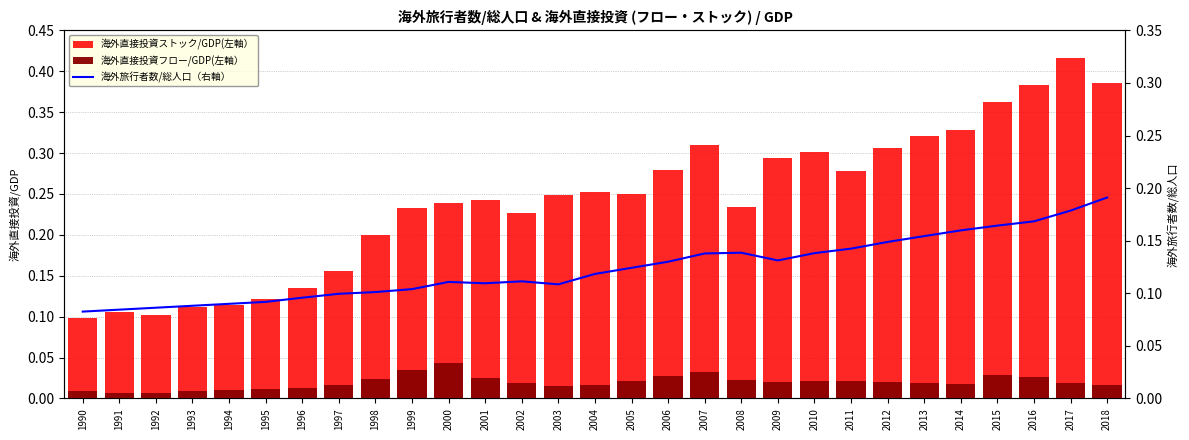

Where is 海外直接投資フロー/GDP(左軸） nearest to the value 0?

1991